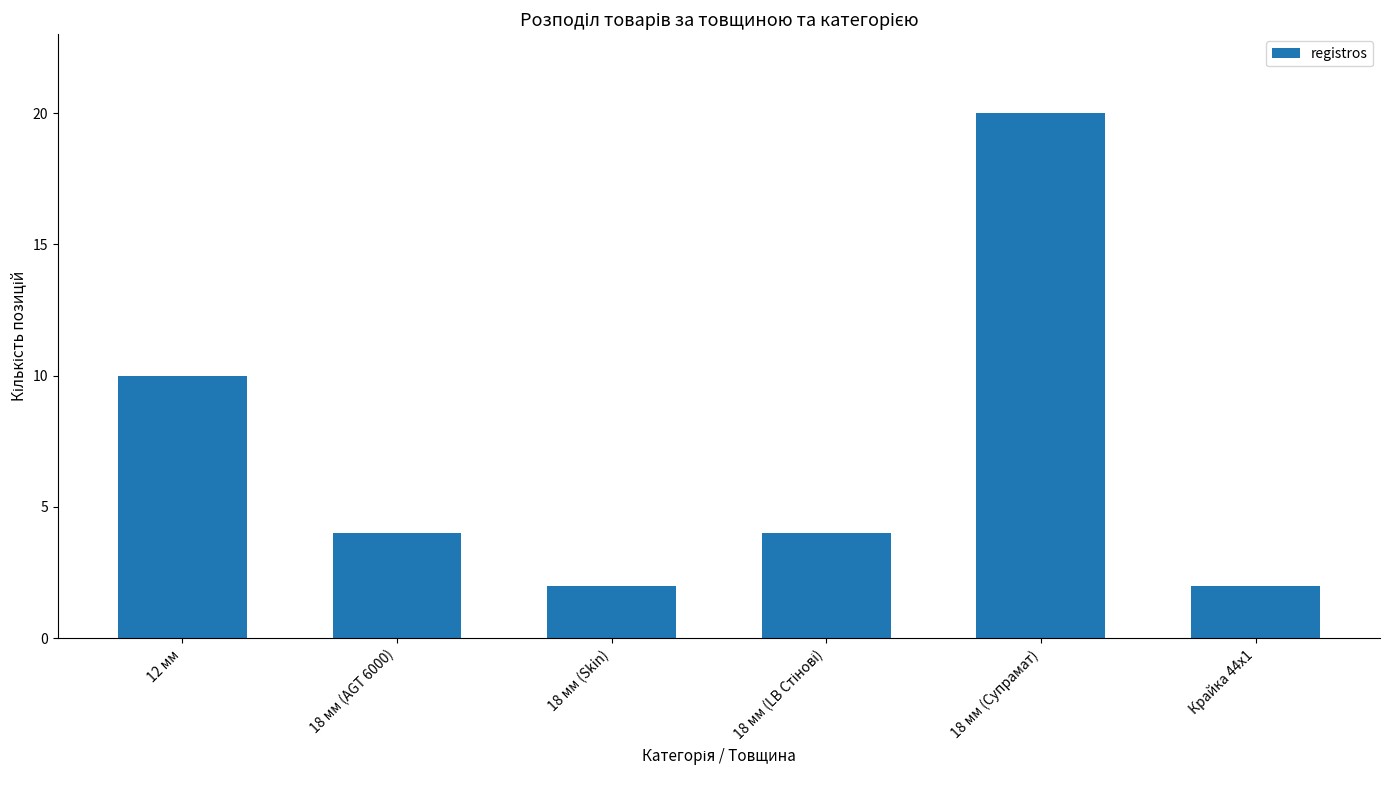

How many values are between 2 and 10?

5